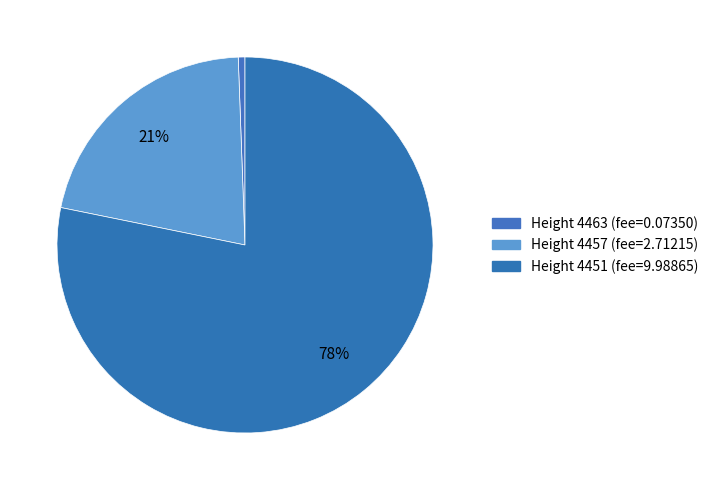

To the nearest percent, what is the average slice percentage?

33%